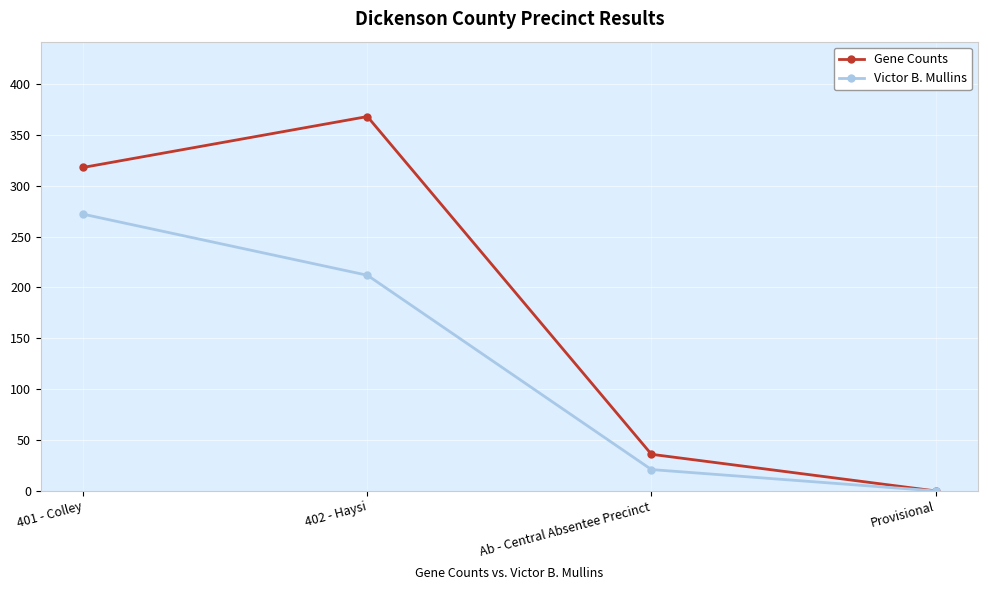

What is the label of the 4th point from the left?

Provisional